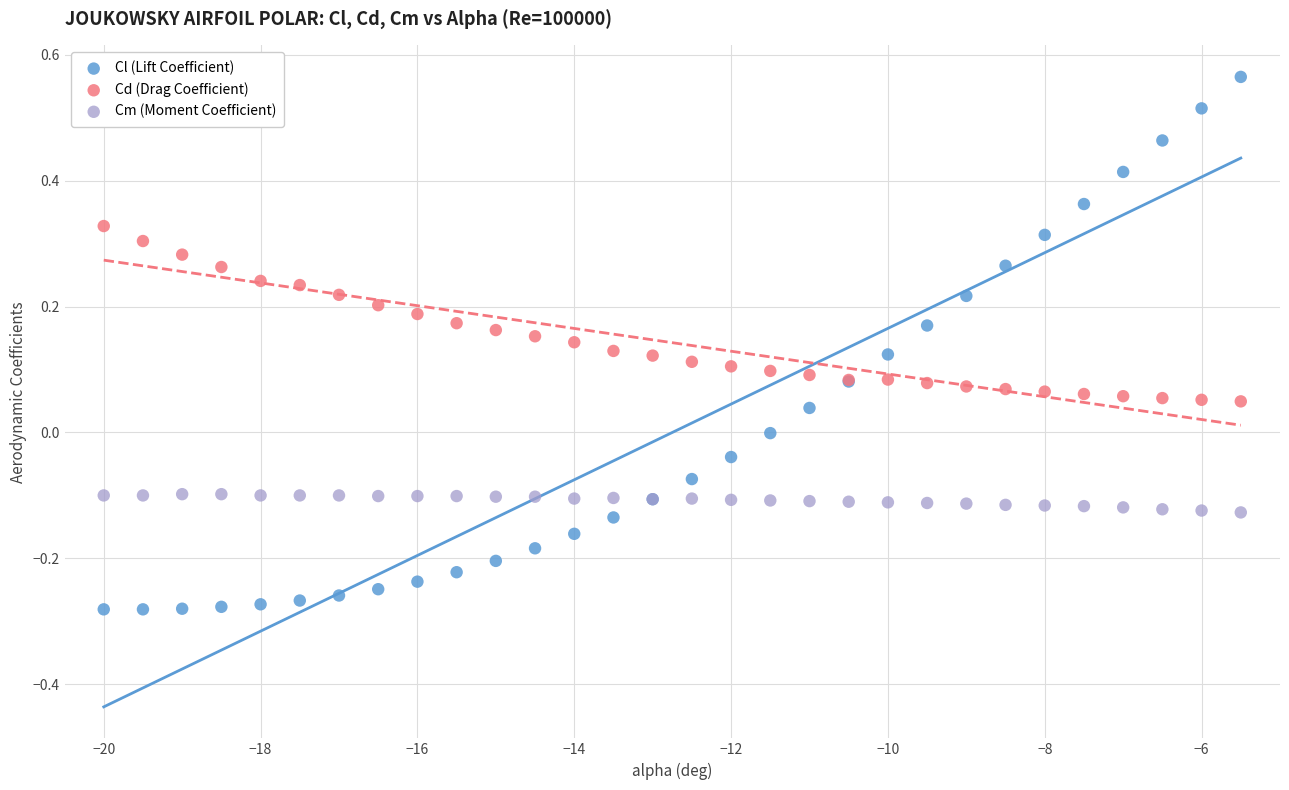

Which series has the largest Y range (max minus min)?

Cl (Lift Coefficient)